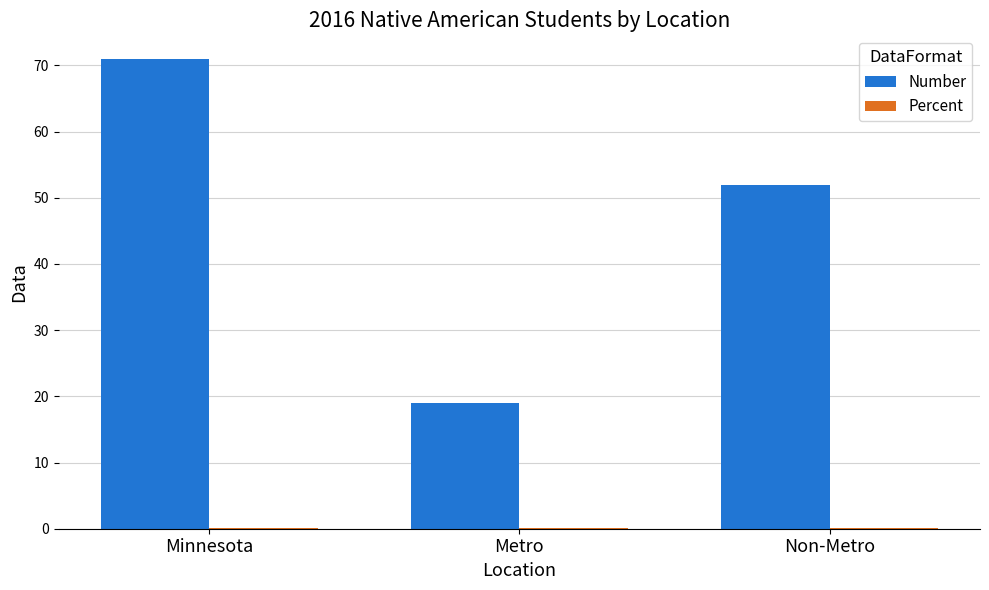

At which label does Number reach its peak?

Minnesota